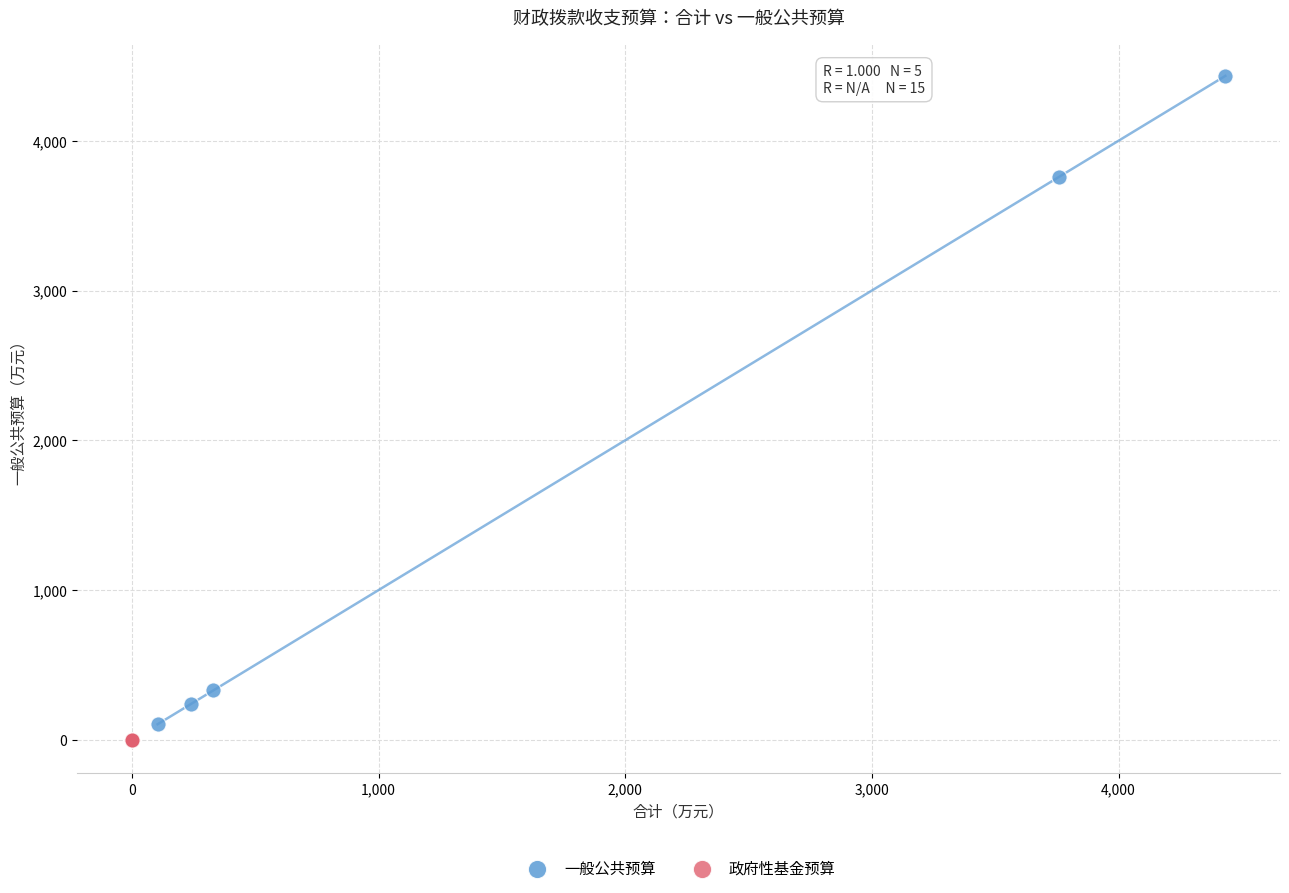

Which series reaches the maximum Y coordinate?

一般公共预算